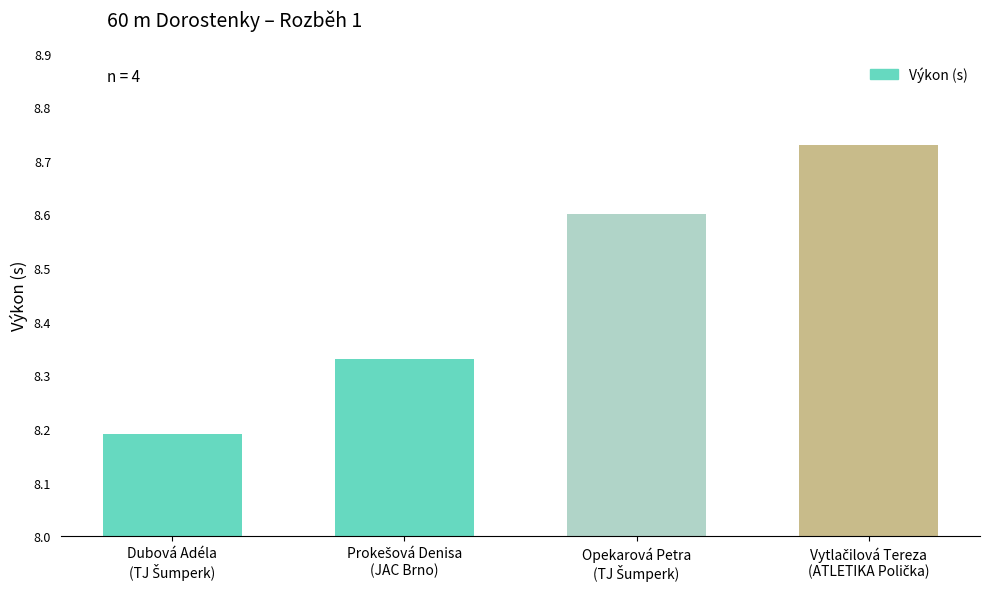

Where is the data nearest to the value 8?

Dubová Adéla
(TJ Šumperk)